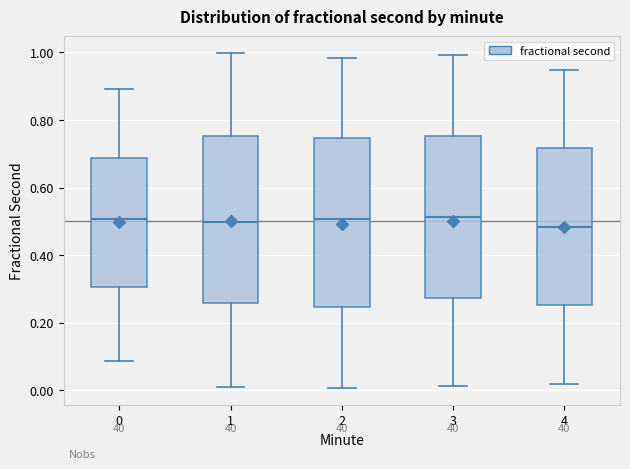

Reading left to right, read every box against the y-axis: the position of its median line, the range the box covers, and the ends of its whiskers. The values are not printed on the chart, so give them approximately, as read against the axis.

0: median 0.50, box 0.30 to 0.68, whiskers 0.08 to 0.90
1: median 0.50, box 0.26 to 0.76, whiskers 0.02 to 1.00
2: median 0.50, box 0.24 to 0.74, whiskers 0.00 to 0.98
3: median 0.52, box 0.28 to 0.76, whiskers 0.02 to 1.00
4: median 0.48, box 0.26 to 0.72, whiskers 0.02 to 0.94